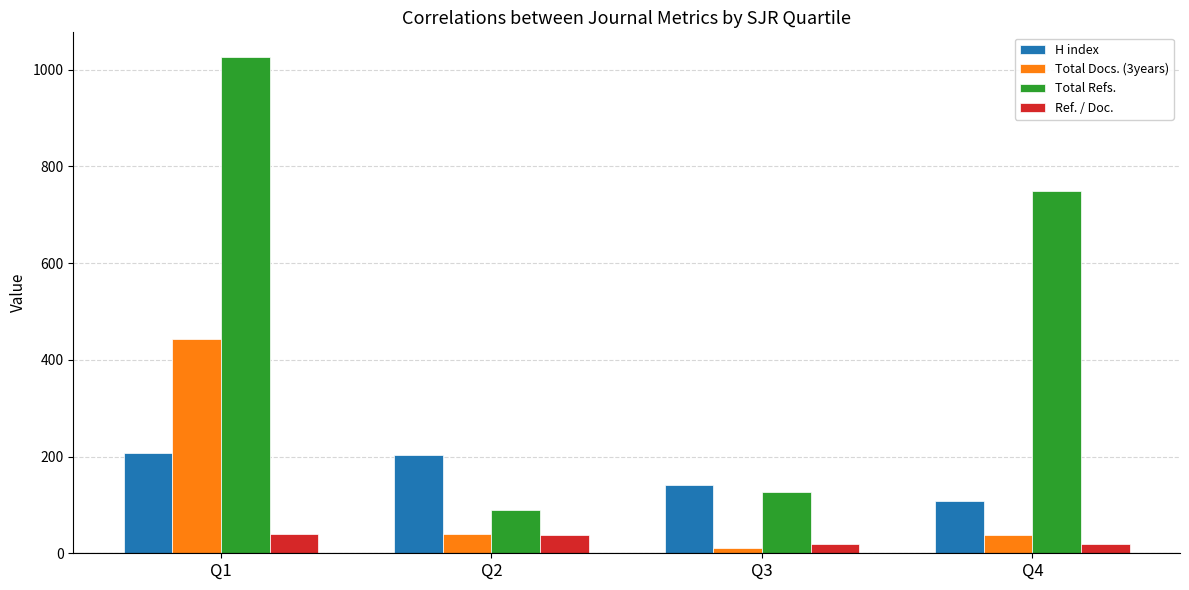

At which label does Total Docs. (3years) reach its peak?

Q1